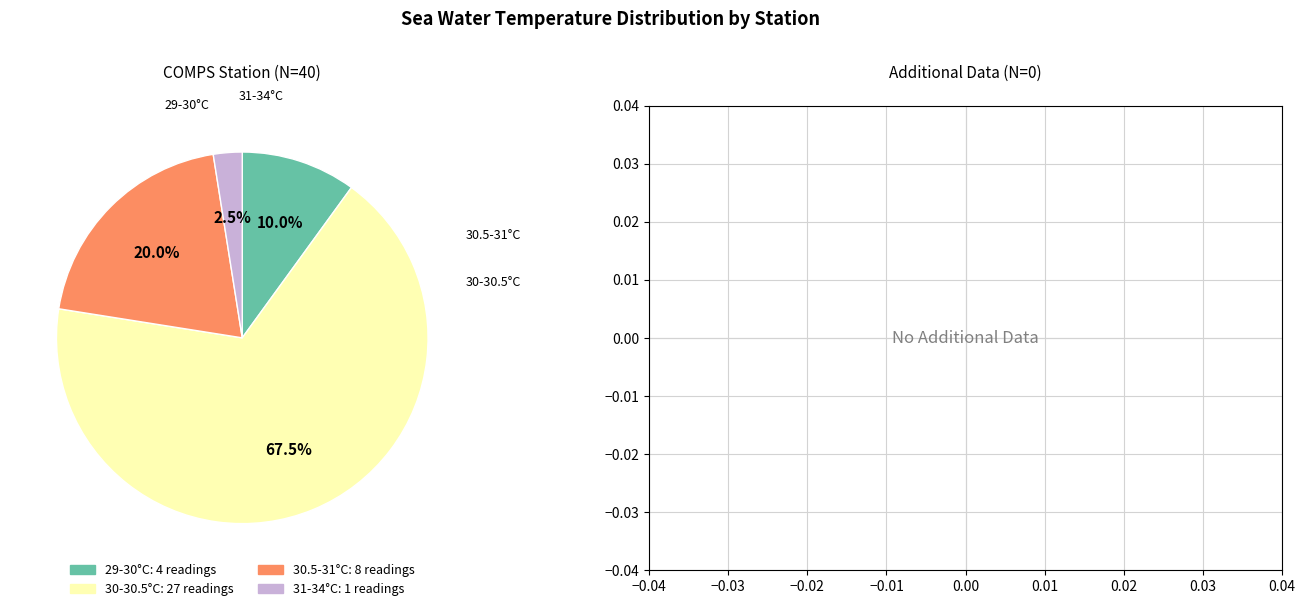

Is there a majority slice in this chart?

Yes